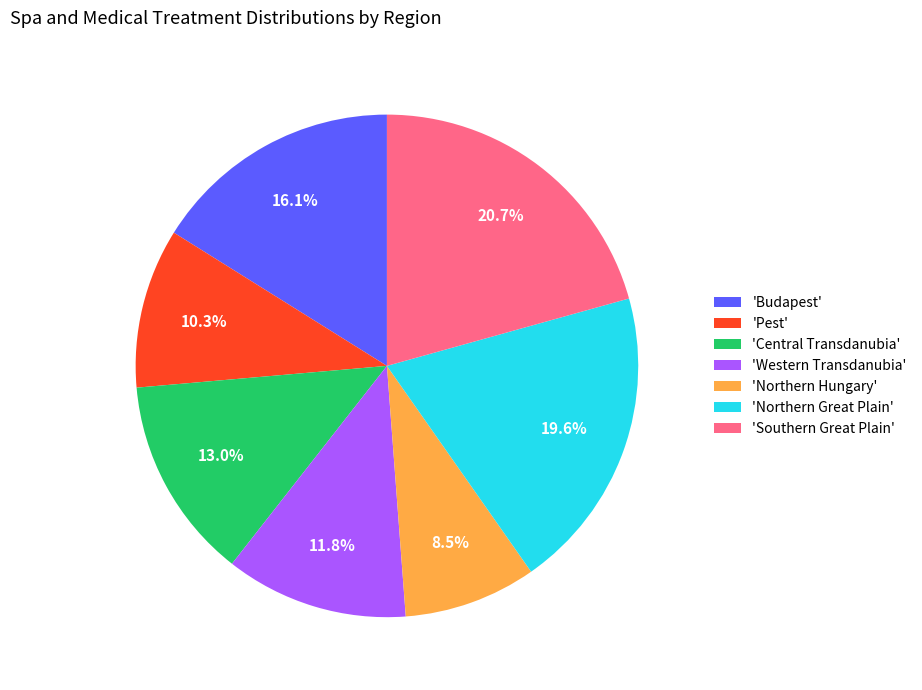

Does 'Western Transdanubia' account for over 50% of the chart?

No